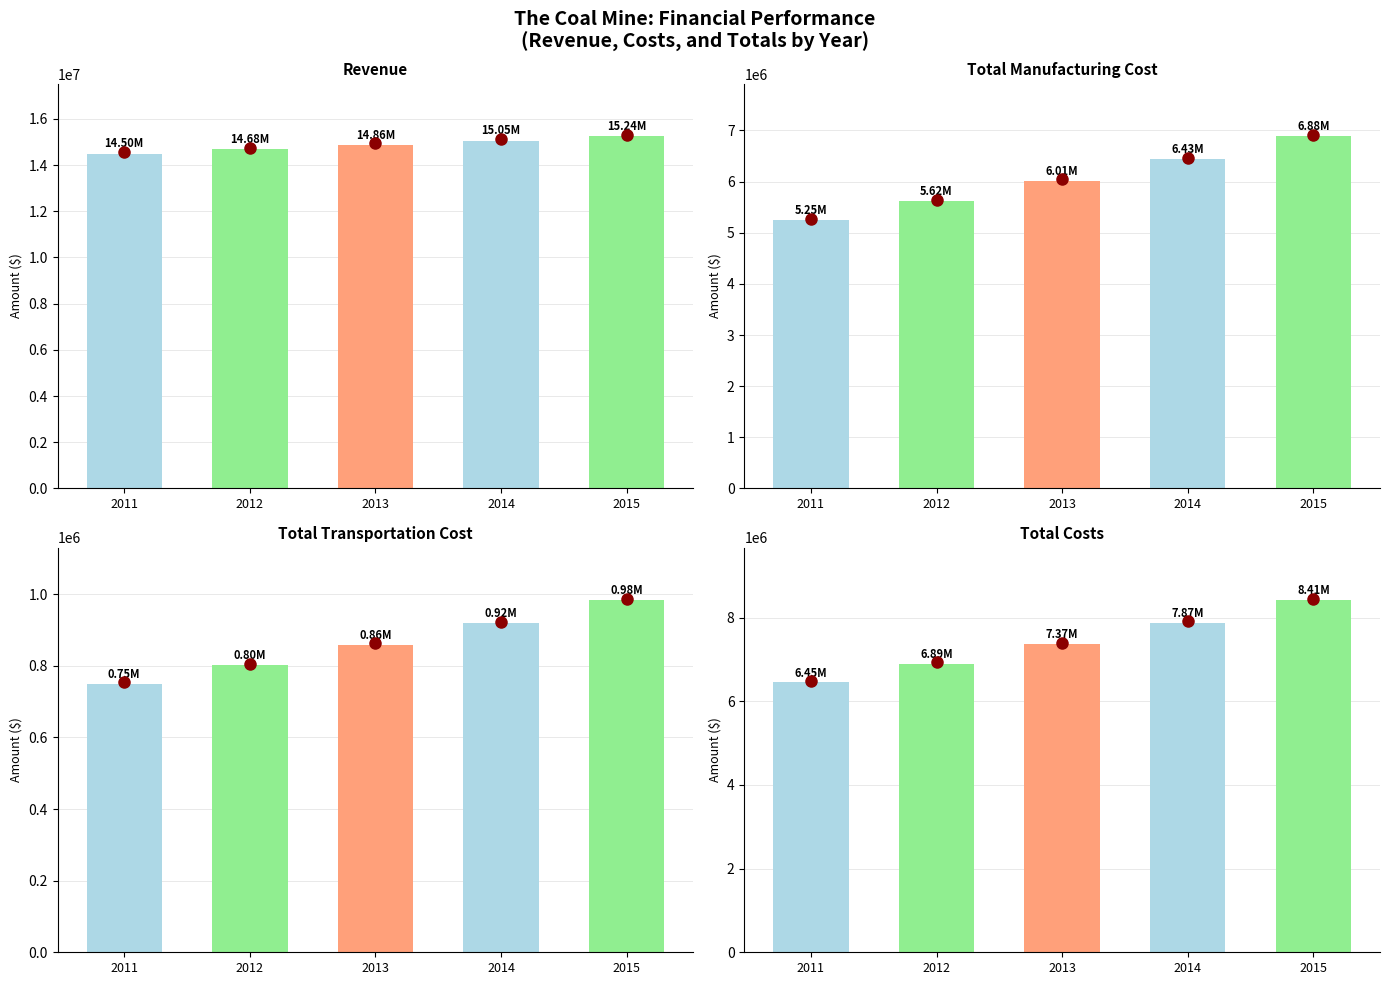

What is the sum of the Total Transportation Cost values at 2014 and 2011?

1668782.3